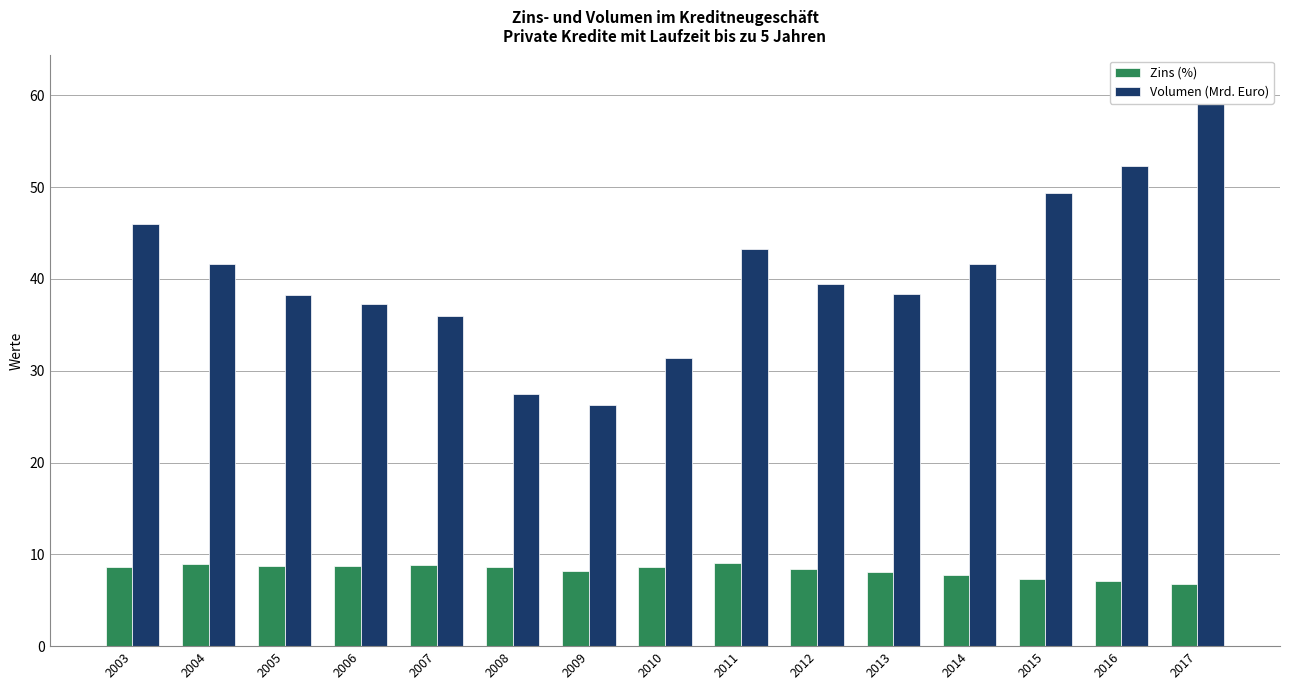

Which category has the highest value across all series?

2017